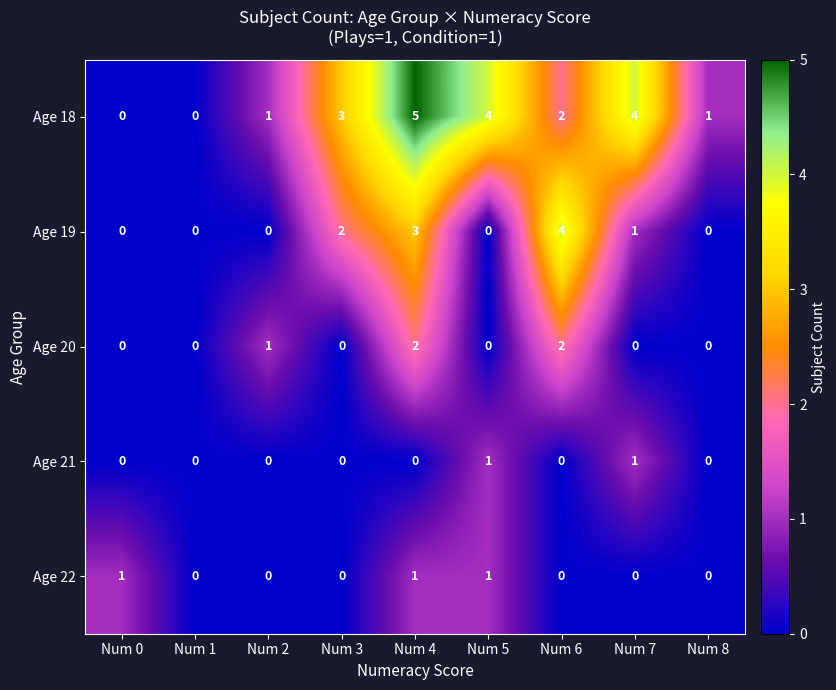

What is the difference between the maximum and minimum values in the Age 19 series?

4